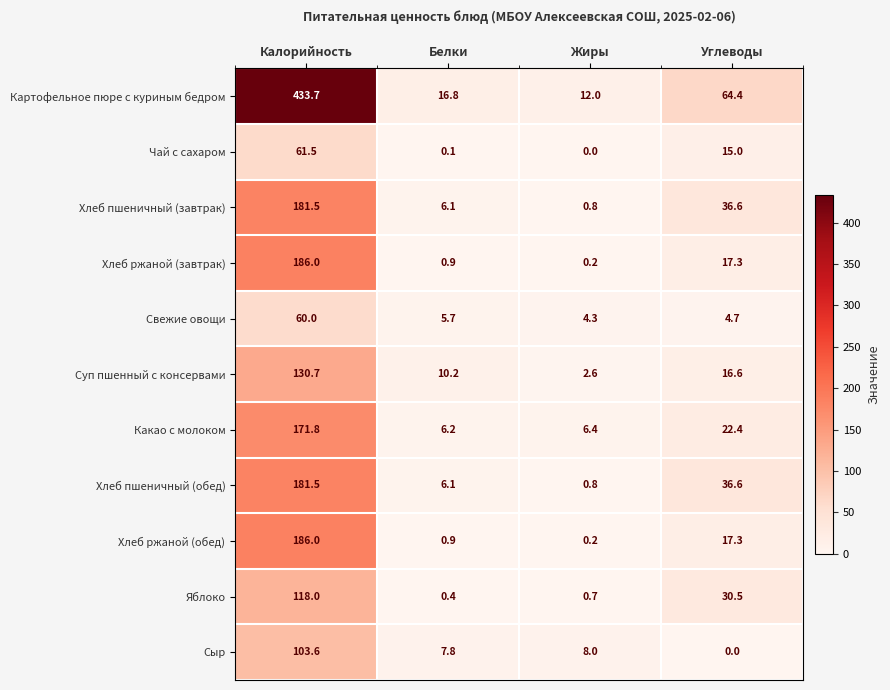

What value does the Хлеб пшеничный (завтрак) series have at Калорийность?

181.5